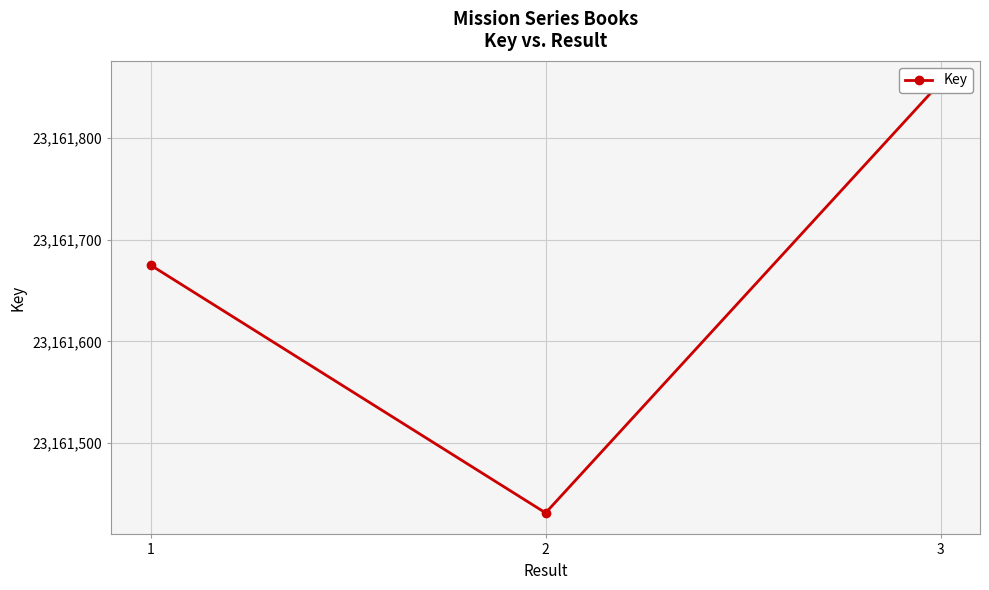

What is the difference between the values at 1 and 3?

180